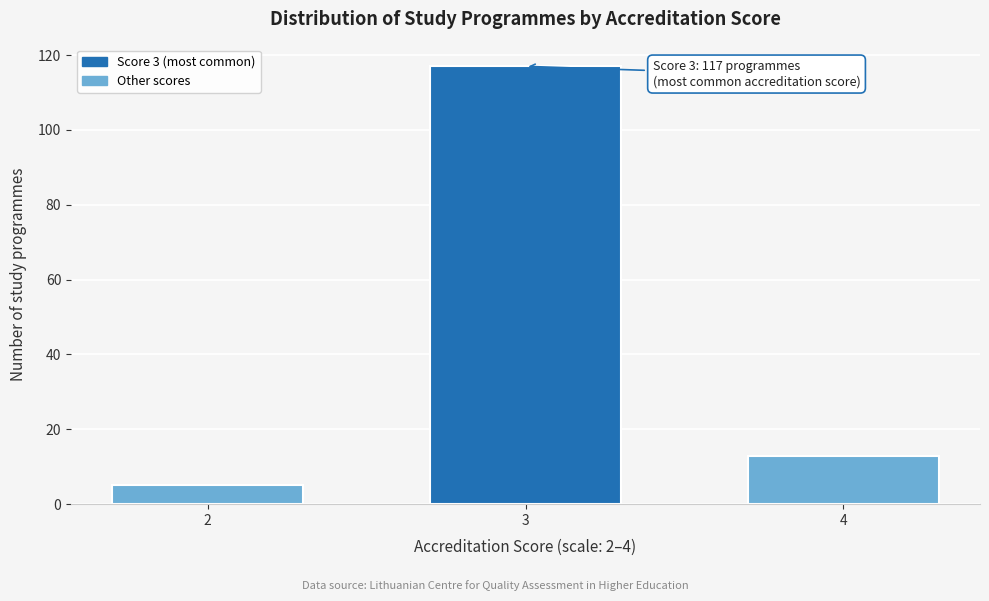

Reading left to right, what are all the values shown in this chart?

2=5	3=117	4=13